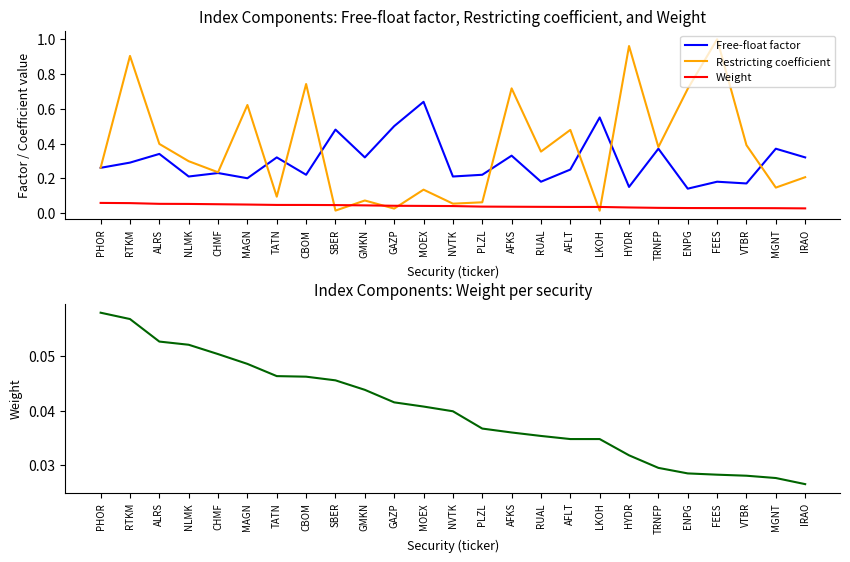

In Free-float factor, how many points are lower than both neighbors (excluding endpoints)?

9